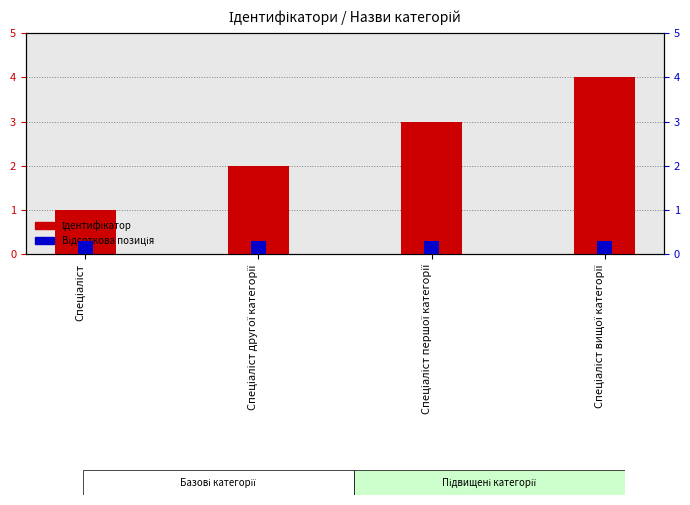

List the series in order of their overall mean, highest first.

Ідентифікатор, Відсоткова позиція